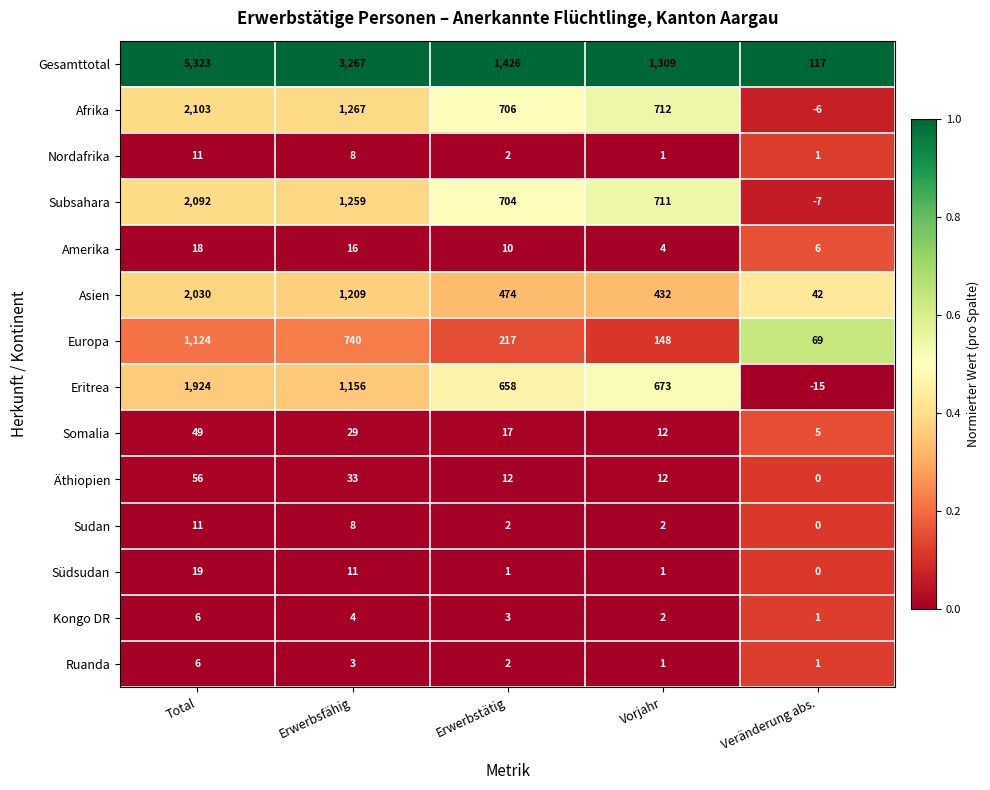

Which series has the largest range (max minus min)?

Gesamttotal